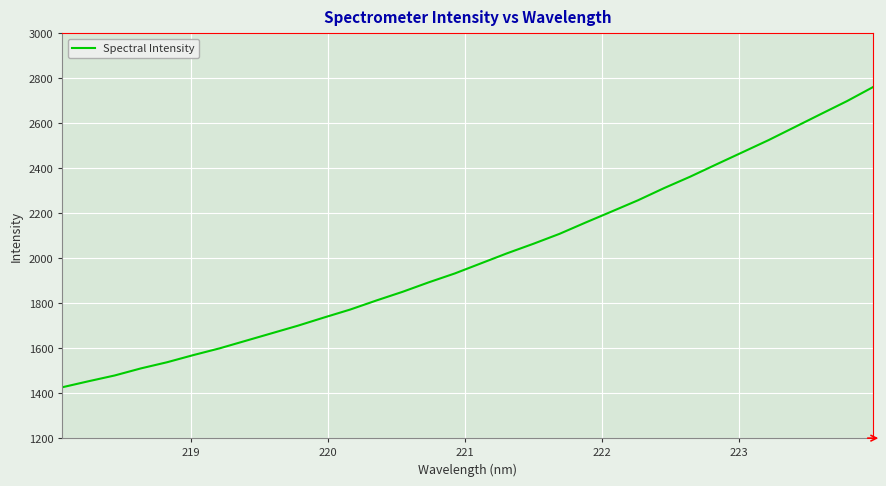

True or false: there are more than 2 points higher than both neighbors.

False